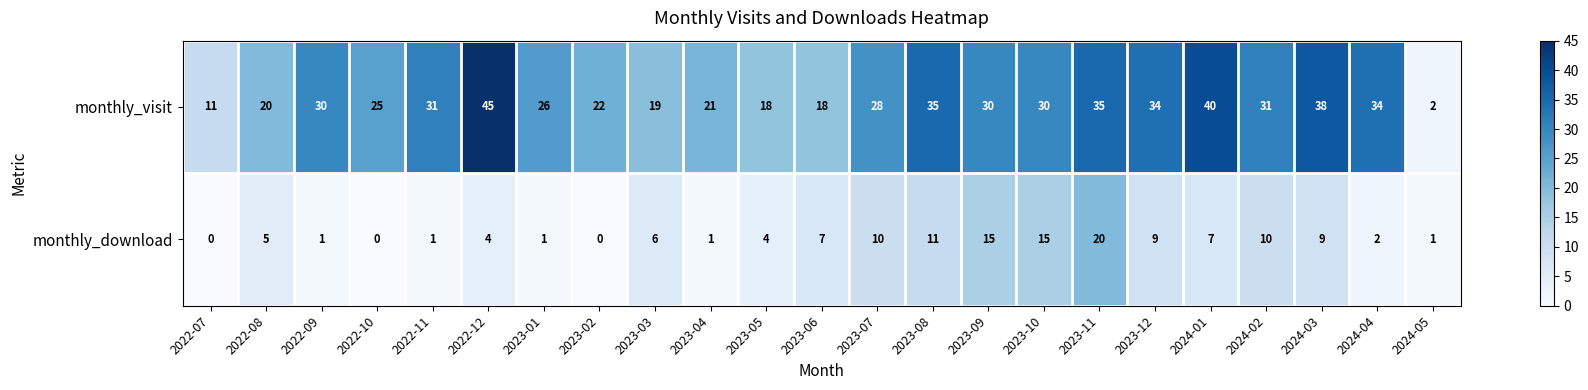

Is it true that monthly_download equals 4 at 2023-07?

False